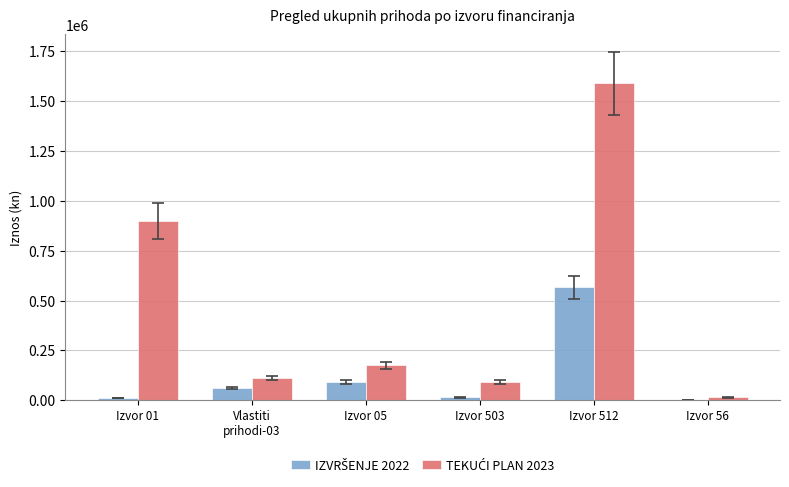

At which category is the sum across all series the highest?

Izvor 512